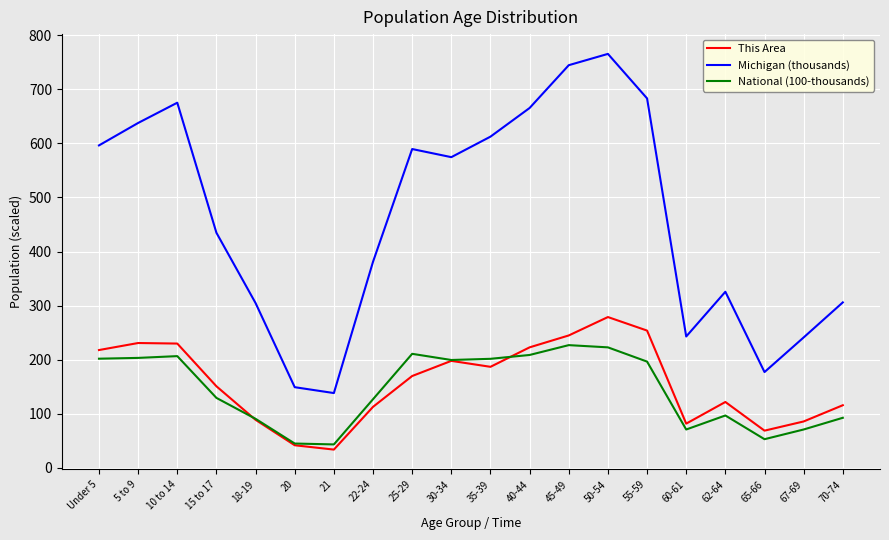

List the series in order of their peak value, highest first.

Michigan (thousands), This Area, National (100-thousands)